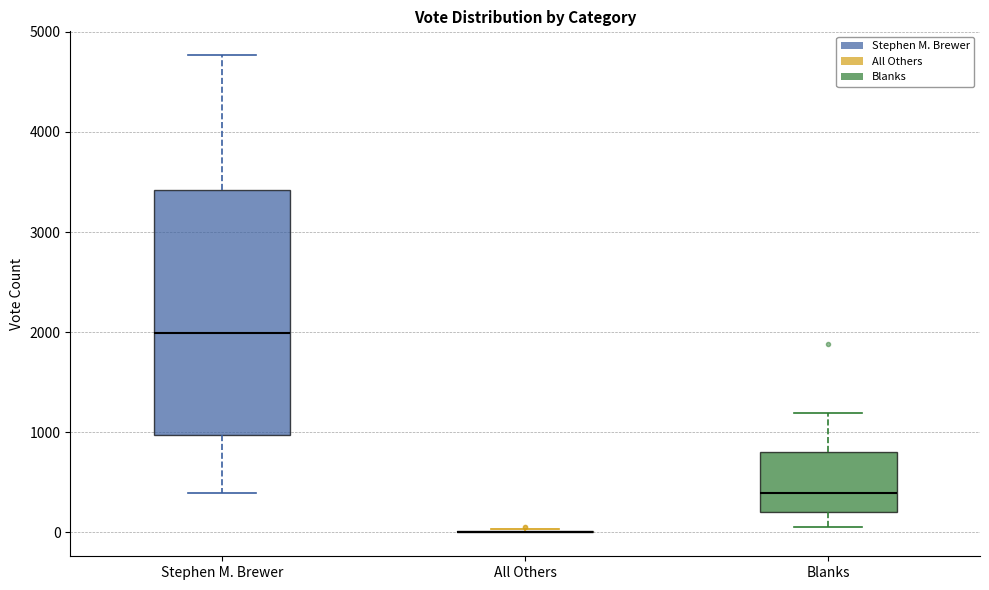

Reading left to right, transcribe this box plot: for each box, give where its median line is, the range the box spans, and where its two whiskers end, as read against the y-axis. The values are not printed on the chart, so give them approximately, as read against the axis.

Stephen M. Brewer: median 2000, box 1000 to 3400, whiskers 400 to 4800
All Others: box collapsed to a line at 0, whiskers 0 to 0
Blanks: median 400, box 200 to 800, whiskers 100 to 1200